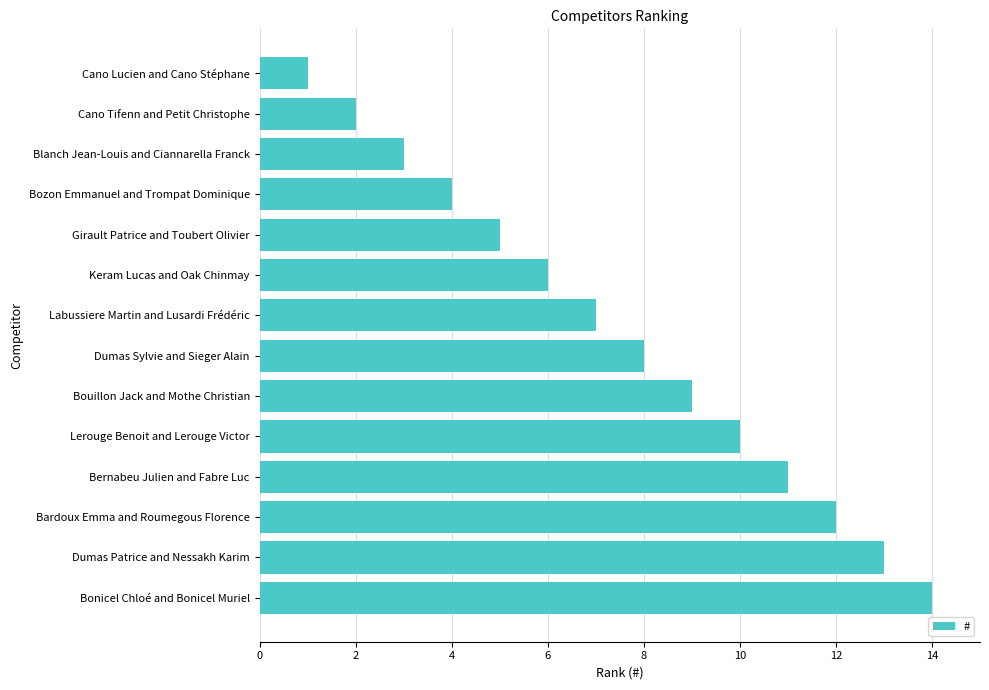

What is the label of the 6th bar from the top?

Keram Lucas and Oak Chinmay